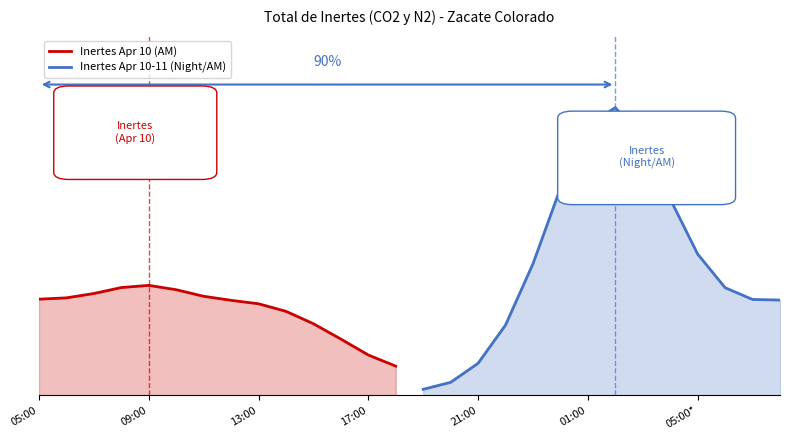

What is the maximum value shown in the chart?

19.0